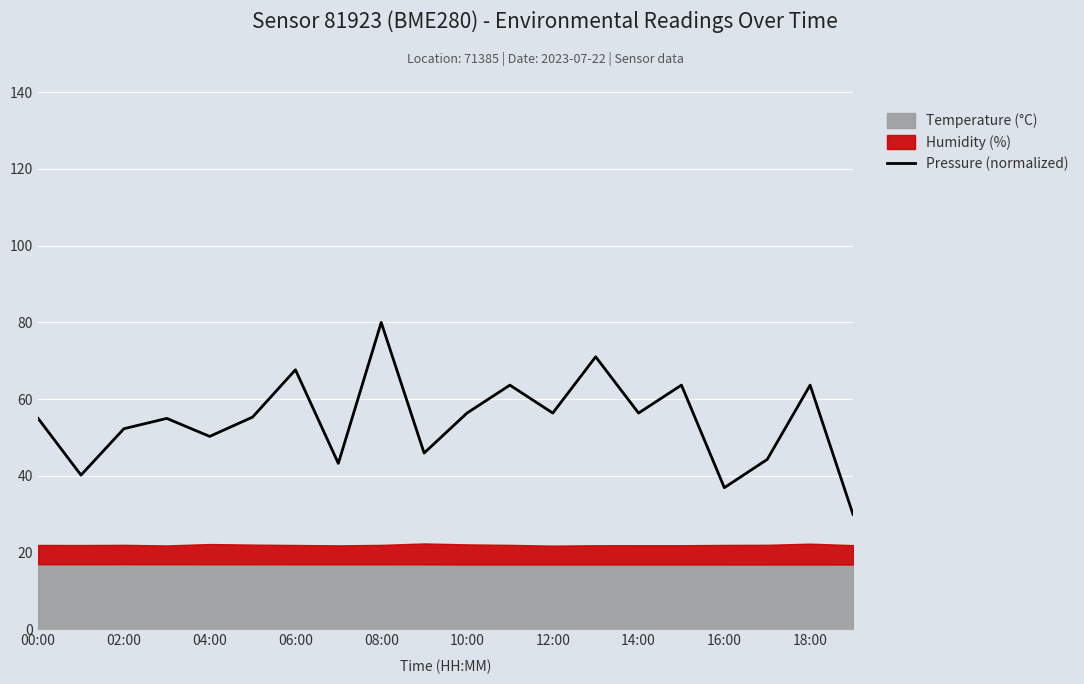

True or false: there are more than 1 points higher than both neighbors.

True